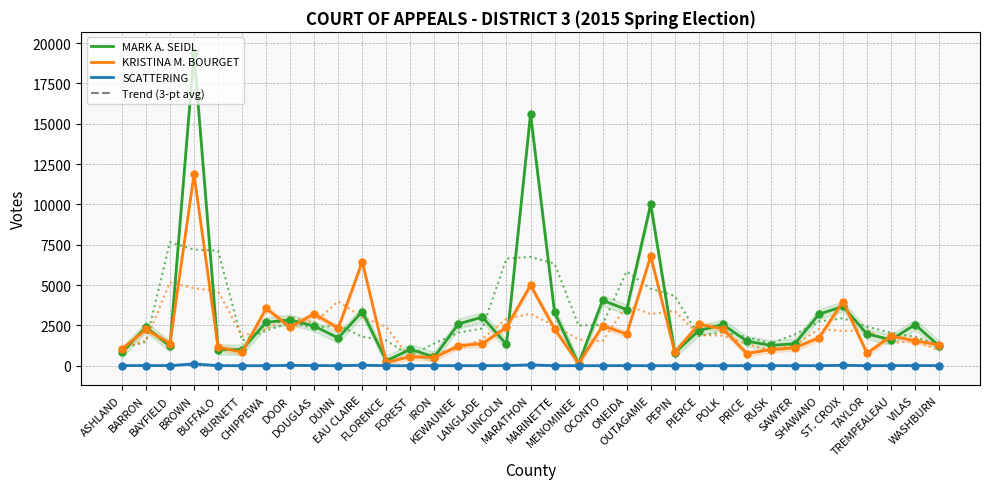

At how many categories does at least one series exceed 13645?

2